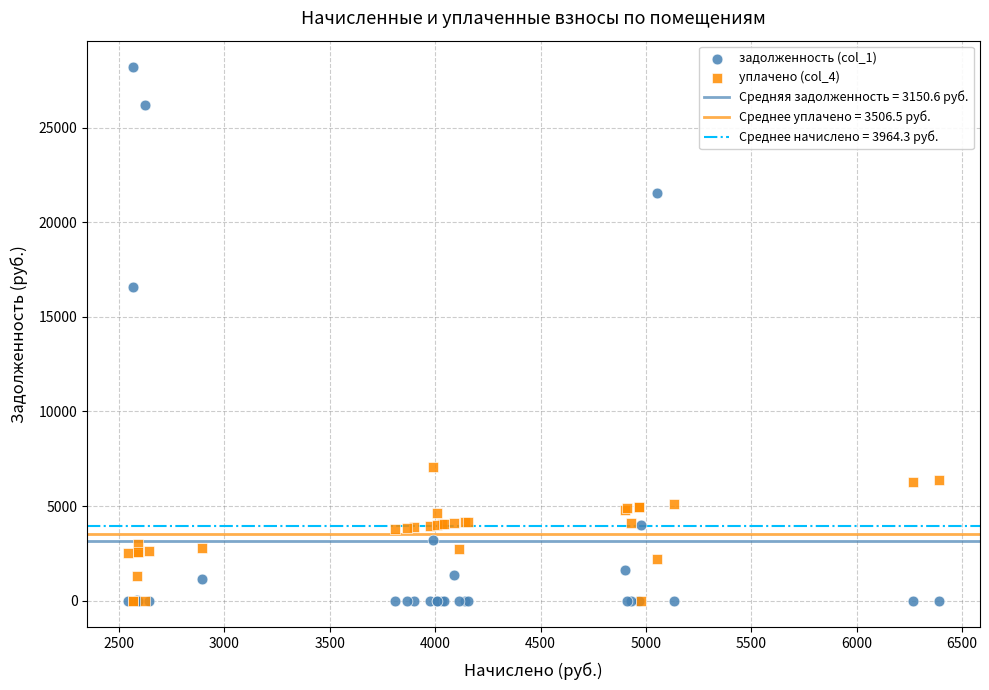

Across all series, what Y value is closest to 14091?

16555.1